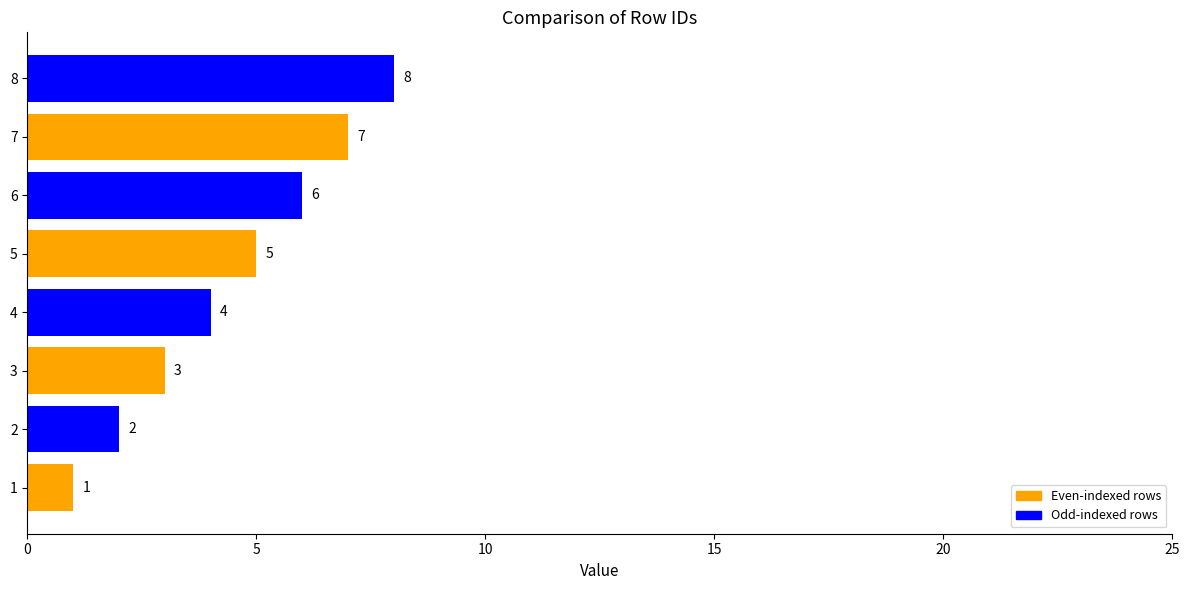

Are the bars grouped side by side (vs. stacked)?

No